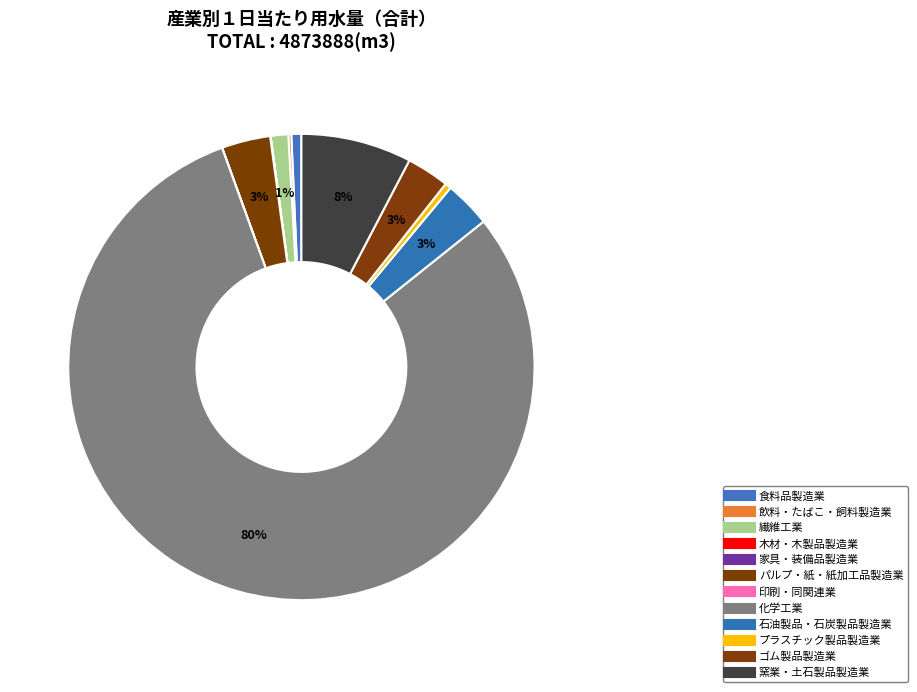

How many slices are in this pie chart?

12